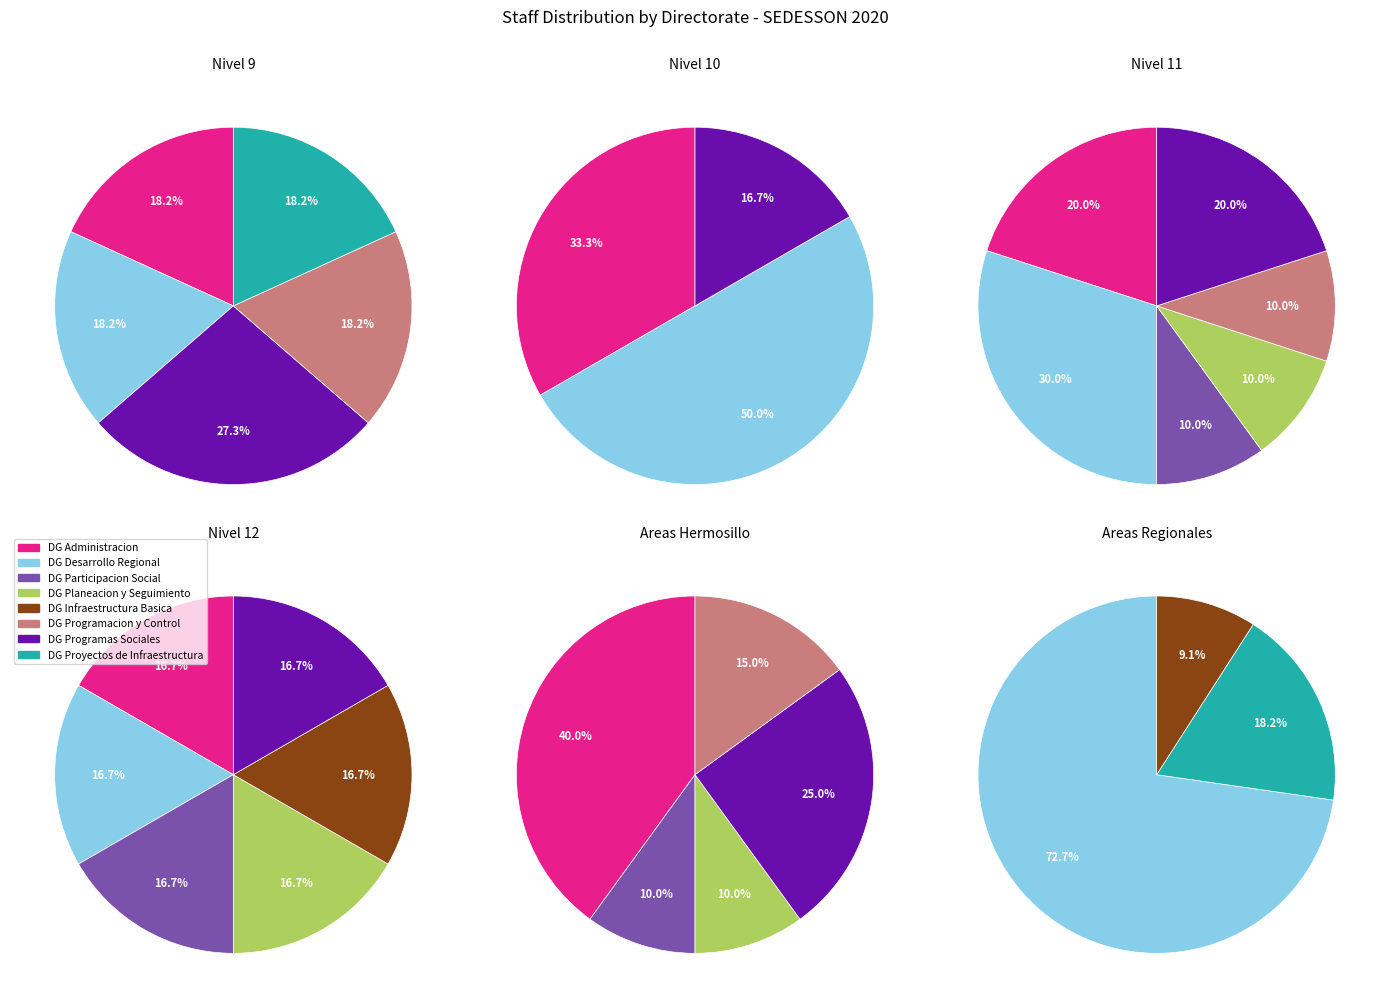

Between DIRECCION GENERAL DE INFRAESTRUCTURA BASICA and DIRECCION GENERAL DE PARTICIPACION SOCIAL, which is larger?

DIRECCION GENERAL DE PARTICIPACION SOCIAL